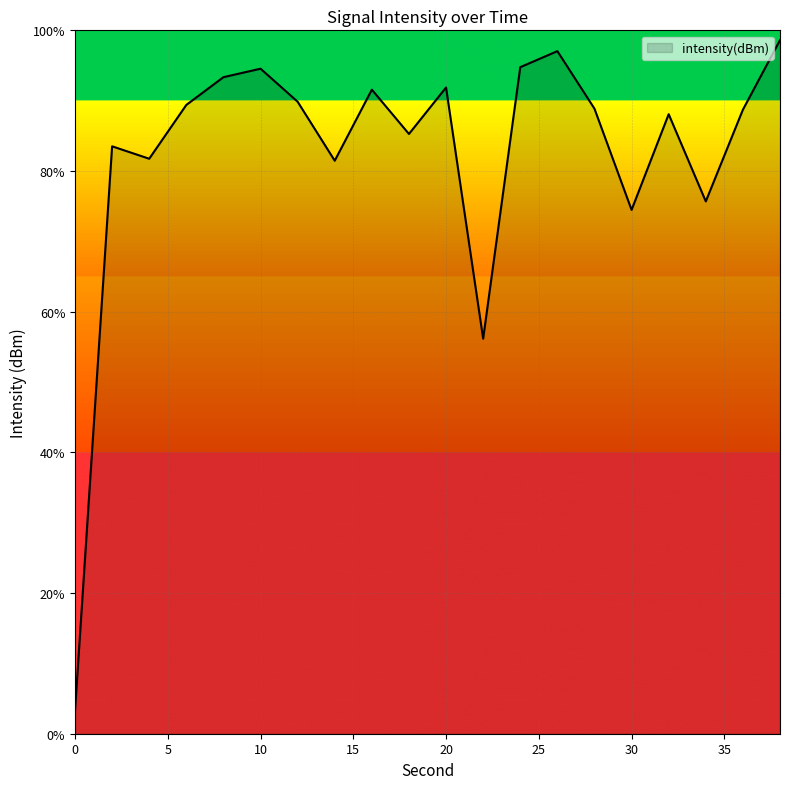

What is the maximum value shown in the chart?

98.6